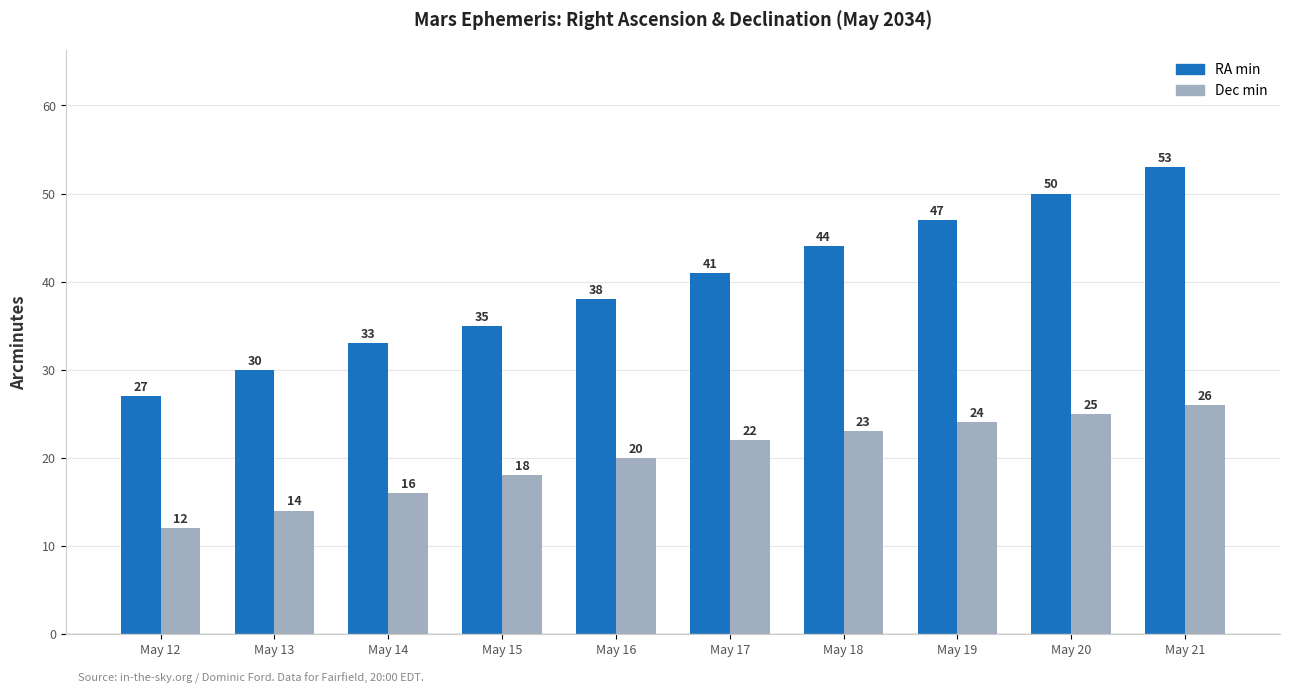

At May 18, list the series in order from smallest to largest.

Dec min, RA min